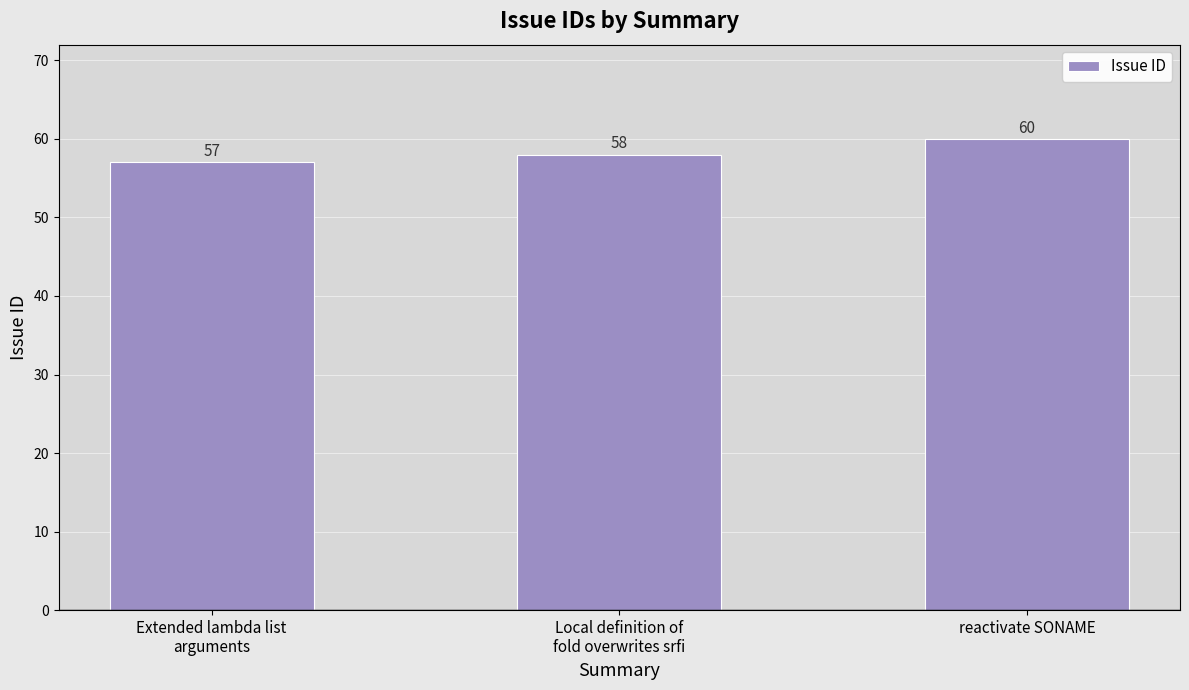

What is the change in value from Local definition of
fold overwrites srfi to reactivate SONAME?

+2